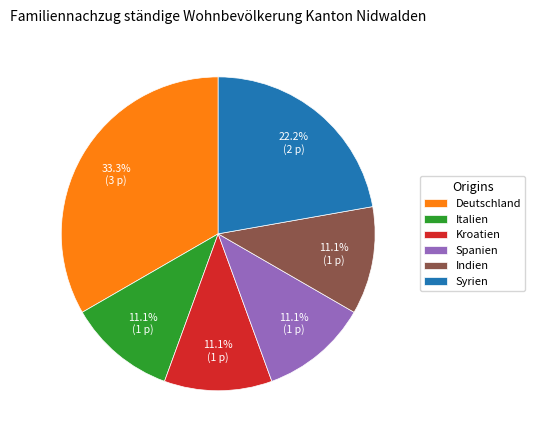

What is the total percentage of Italien and Deutschland?

44.4%